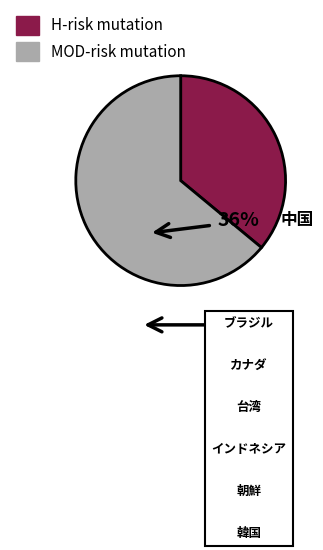

Does any single category account for the majority?

Yes